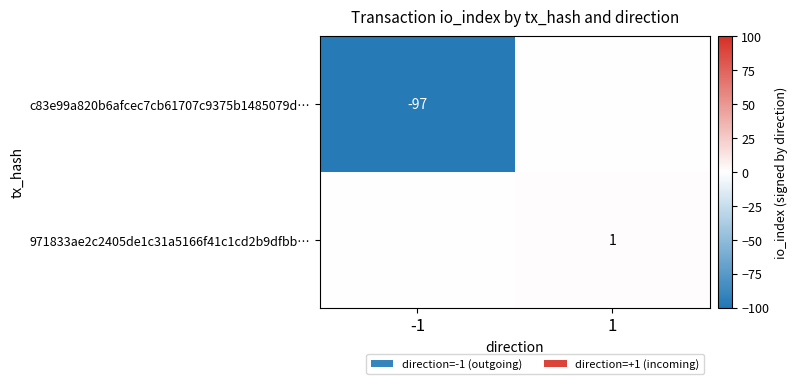

The 971833ae2c2405de1c31a5166f41c1cd2b9dfbb… series shows 2 at 1. True or false?

False